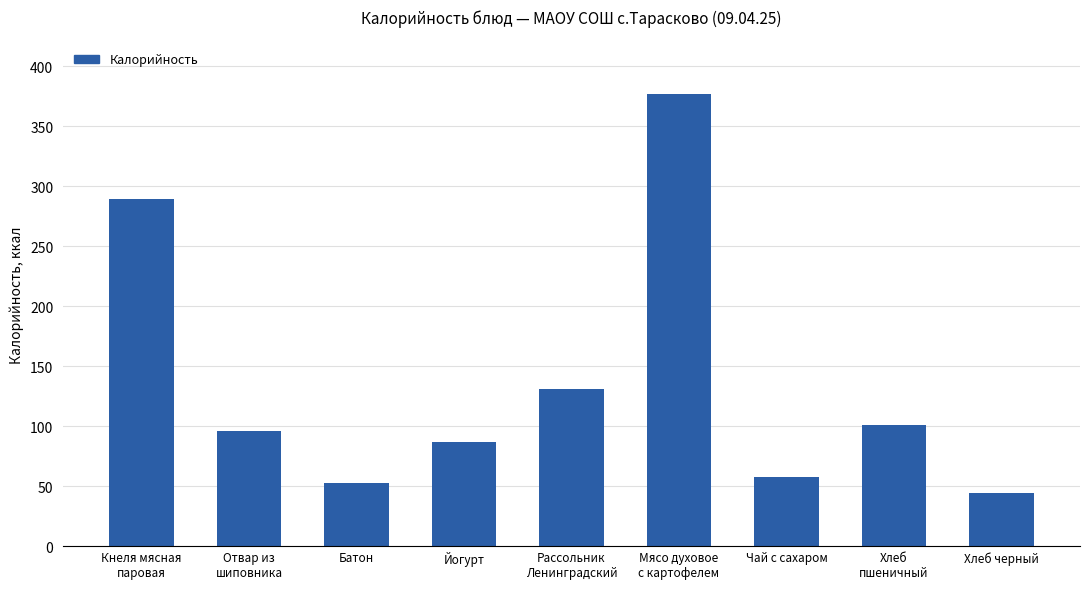

What is the minimum value shown in the chart?

44